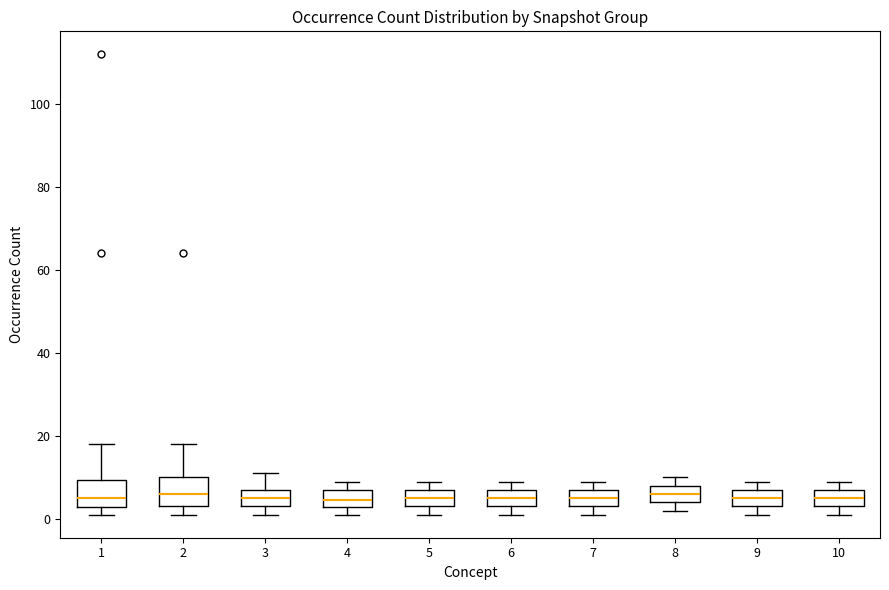

Reading left to right, read every box against the y-axis: the position of its median line, the range the box covers, and the ends of its whiskers. The values are not printed on the chart, so give them approximately, as read against the axis.

1: median 6, box 2 to 10, whiskers 2 (just below the box's lower edge) to 18
2: median 6, box 4 to 10, whiskers 2 to 18
3: median 6, box 4 to 8, whiskers 2 to 12
4: median 4, box 2 to 8, whiskers 2 (just below the box's lower edge) to 10
5: median 6, box 4 to 8, whiskers 2 to 10
6: median 6, box 4 to 8, whiskers 2 to 10
7: median 6, box 4 to 8, whiskers 2 to 10
8: median 6, box 4 to 8, whiskers 2 to 10
9: median 6, box 4 to 8, whiskers 2 to 10
10: median 6, box 4 to 8, whiskers 2 to 10